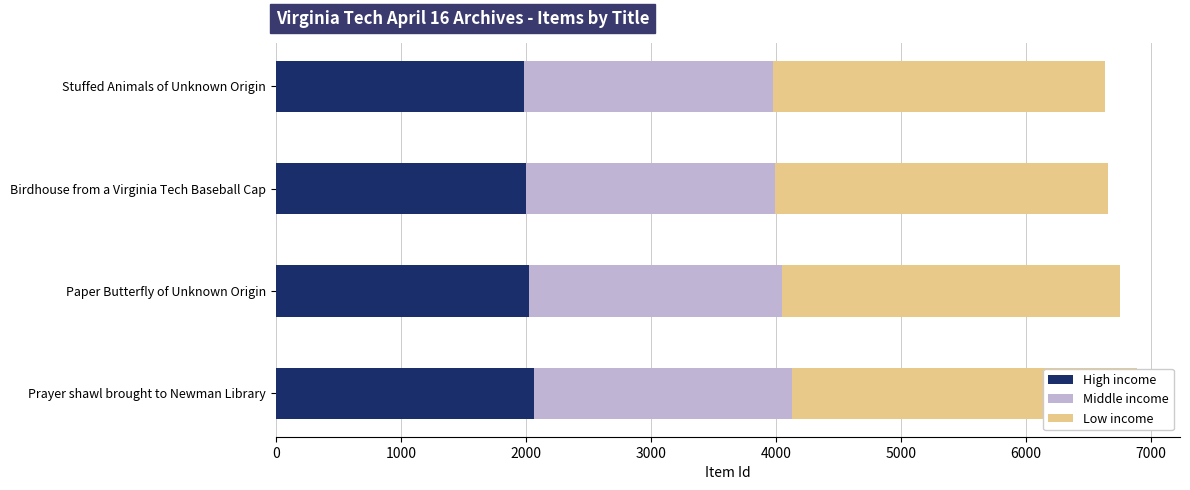

What value does the Middle income series have at Birdhouse from a Virginia Tech Baseball Cap, to the nearest 5?

2000